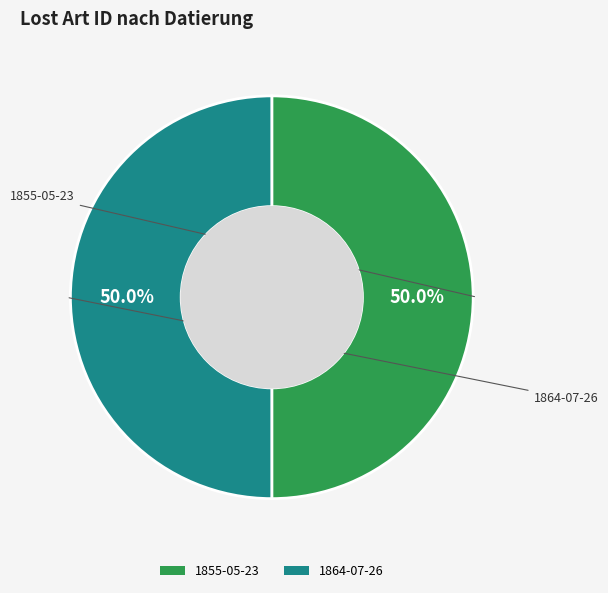

What is the ratio of the value at 1864-07-26 to the value at 1855-05-23?

1.0